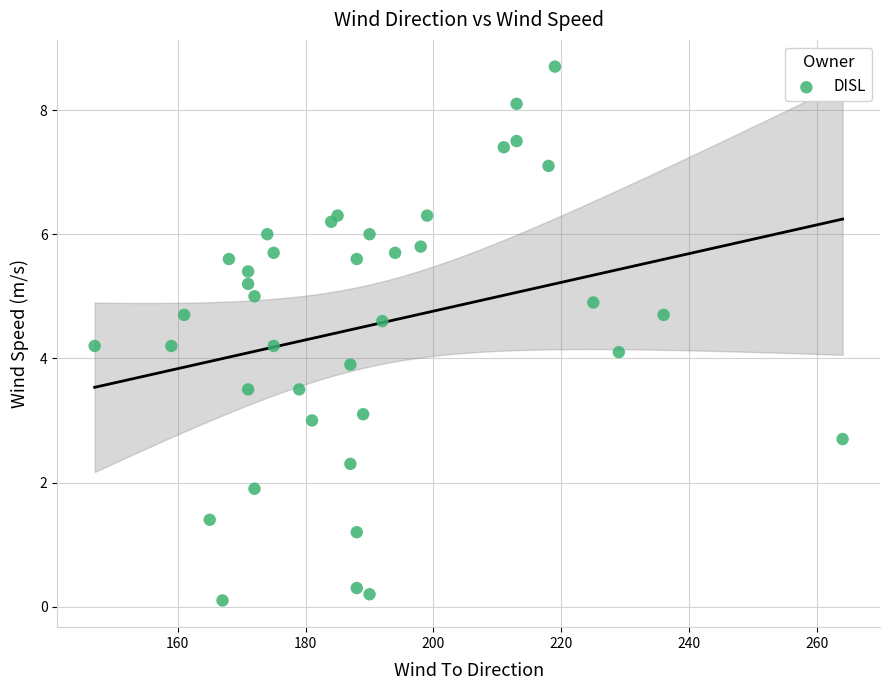

What is the range of Y values (max minus min)?

8.6